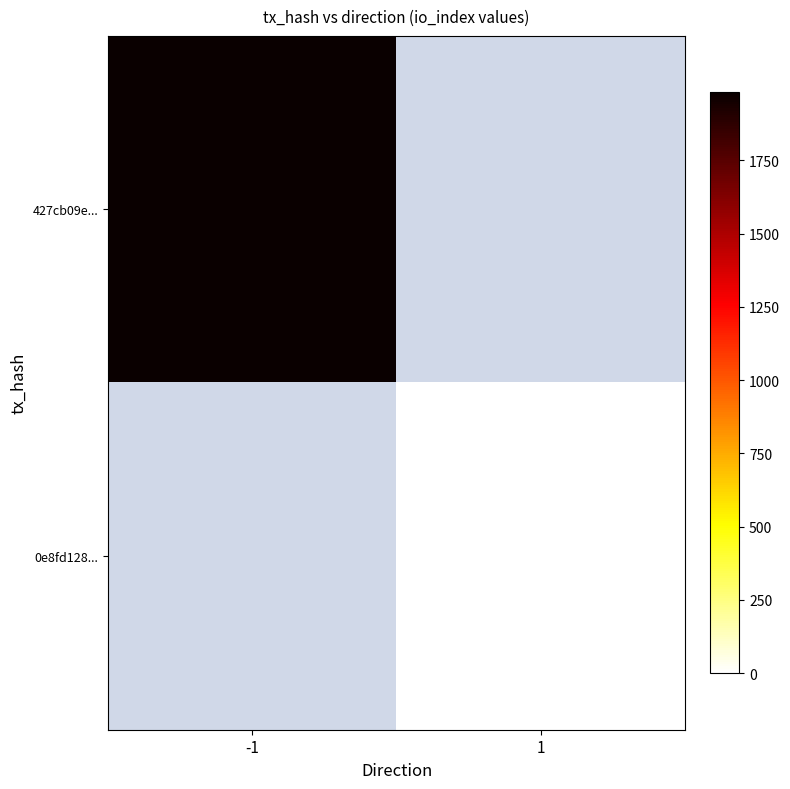

Which category has the highest value across all series?

-1